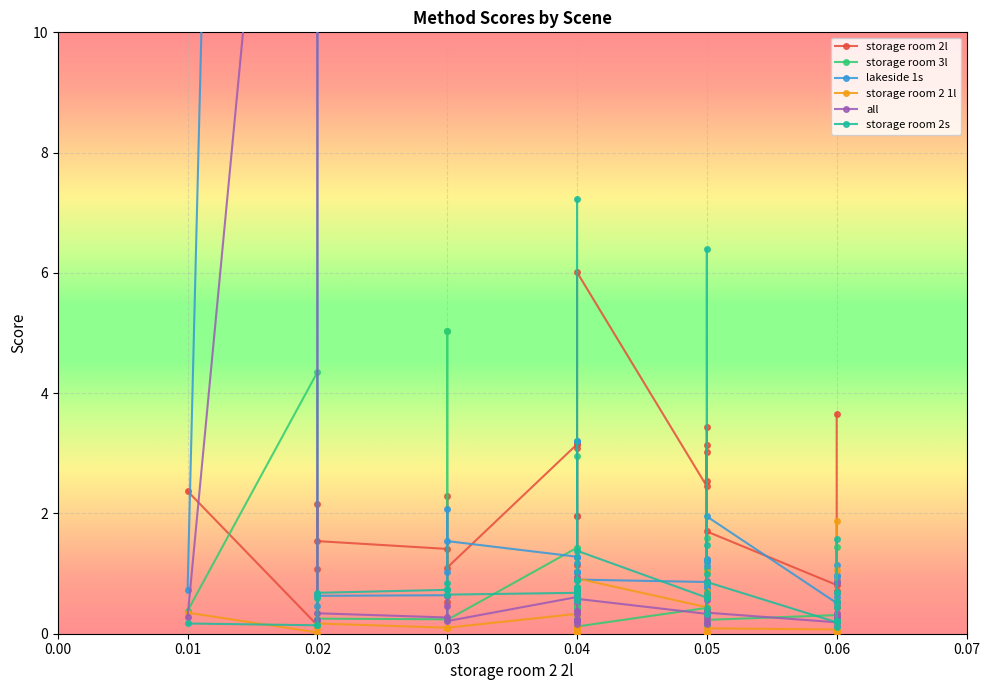

What is the value of the lakeside 1s point at the 25th from the left?

0.9